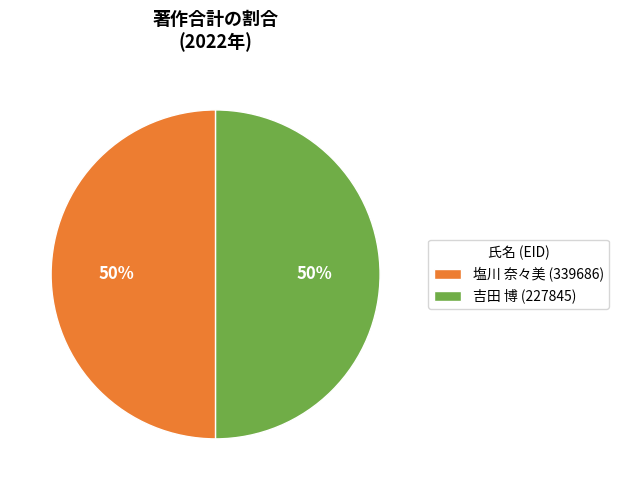

The 塩川 奈々美 (339686) slice represents 50% of the pie. True or false?

True